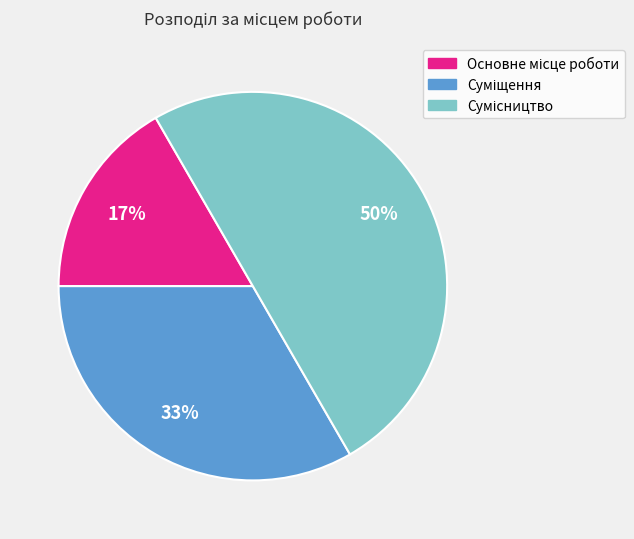

To the nearest percent, what is the difference between the largest and smallest slice percentages?

33%